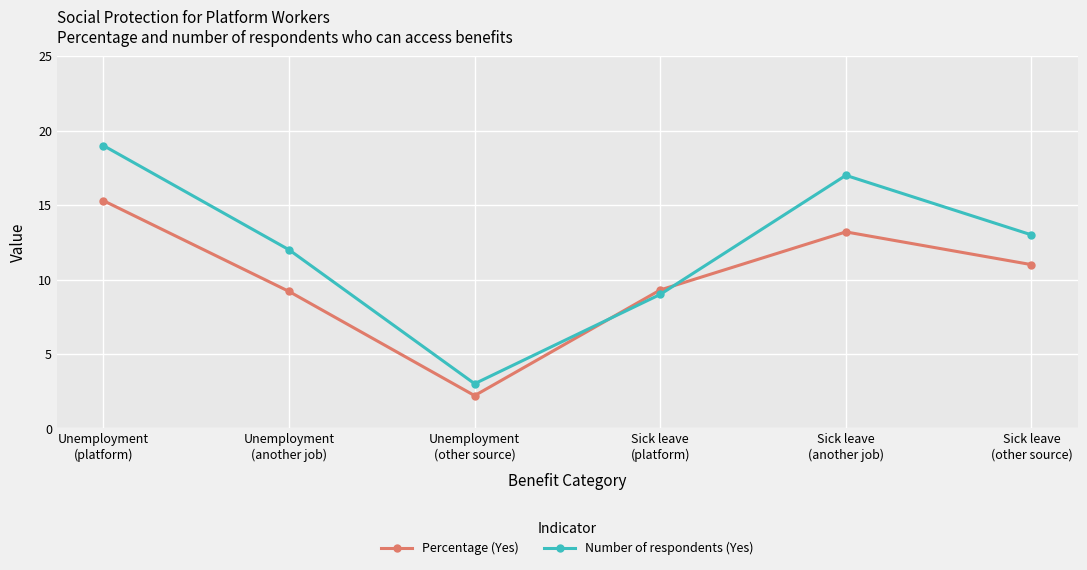

Reading right to left, transcribe all the data shown in this chart.

Percentage (Yes): Sick leave
(other source)=11.0	Sick leave
(another job)=13.2	Sick leave
(platform)=9.3	Unemployment
(other source)=2.2	Unemployment
(another job)=9.2	Unemployment
(platform)=15.3
Number of respondents (Yes): Sick leave
(other source)=13.0	Sick leave
(another job)=17.0	Sick leave
(platform)=9.0	Unemployment
(other source)=3.0	Unemployment
(another job)=12.0	Unemployment
(platform)=19.0